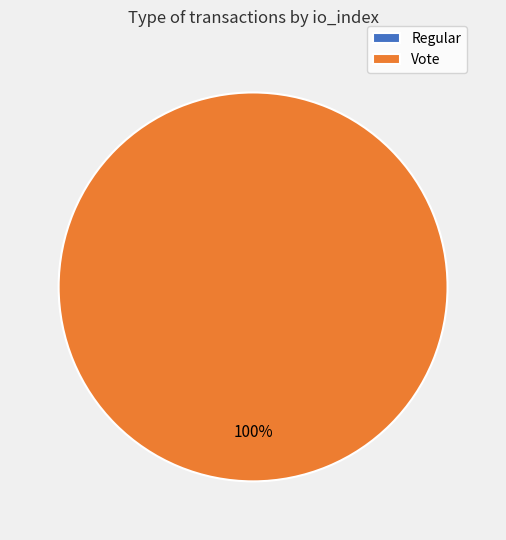

Do Vote and Regular together represent more than half of the pie?

Yes